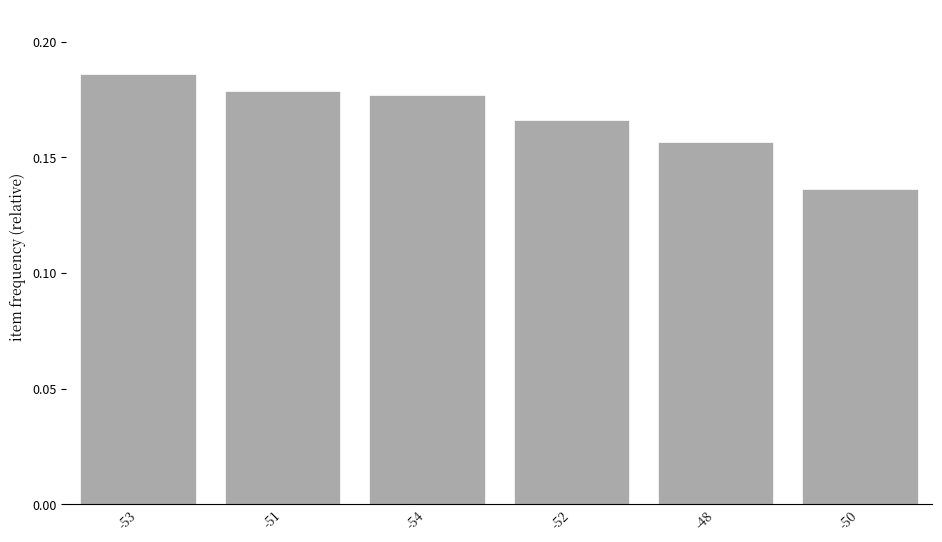

Between -53 and -48, which is larger?

-53